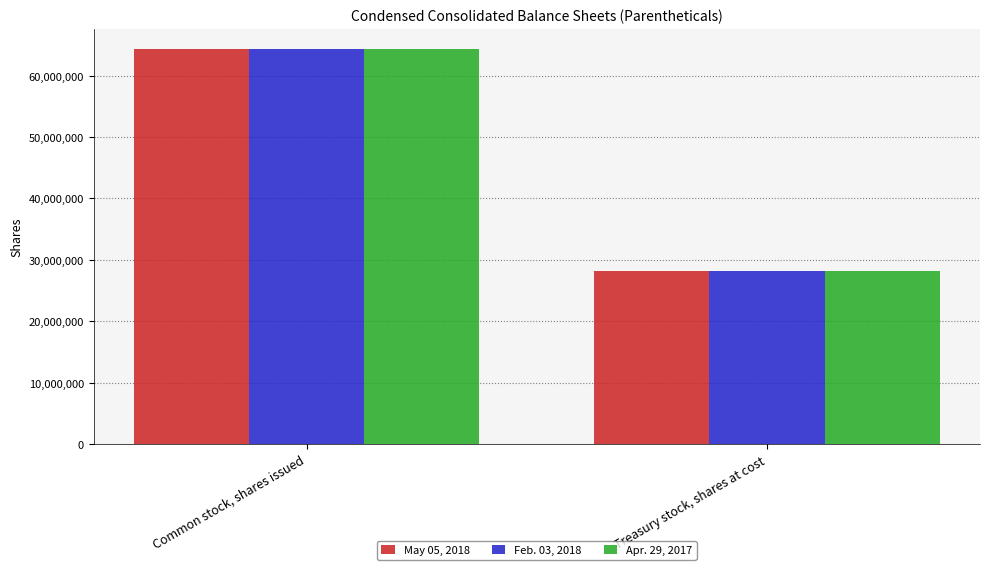

Which category has the highest value in the Feb. 03, 2018 series?

Common stock, shares issued